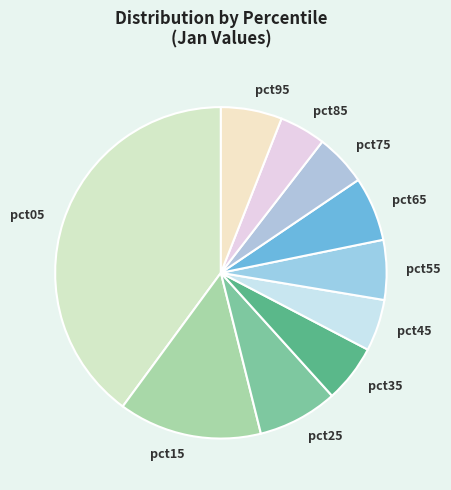

Do pct15 and pct65 together represent more than half of the pie?

No